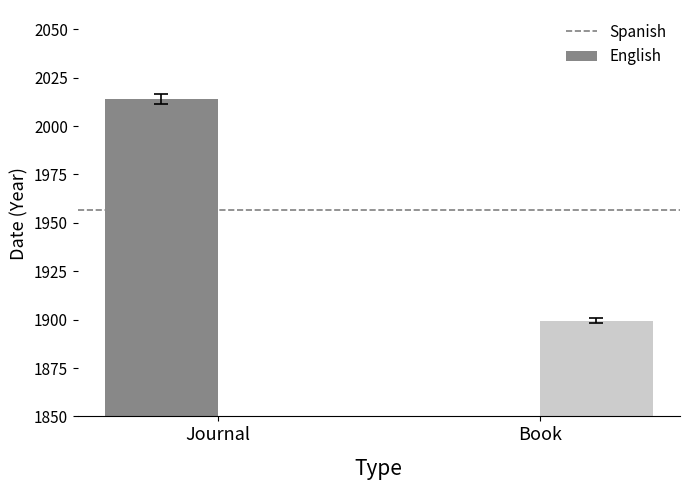

At which label does English reach its peak?

Book